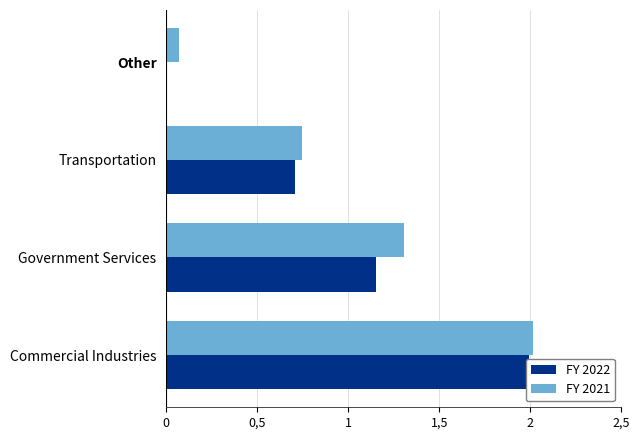

Are the bars horizontal?

Yes